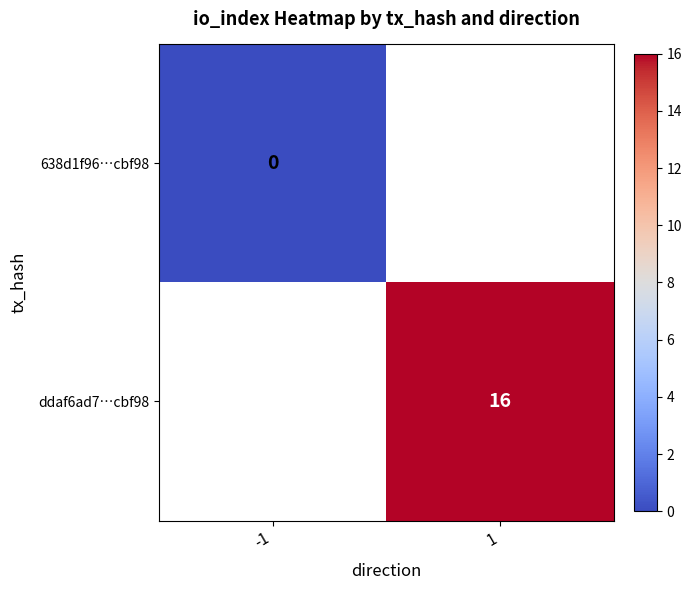

List the labels in order of 638d1f96…cbf98 value, largest first.

-1, 1